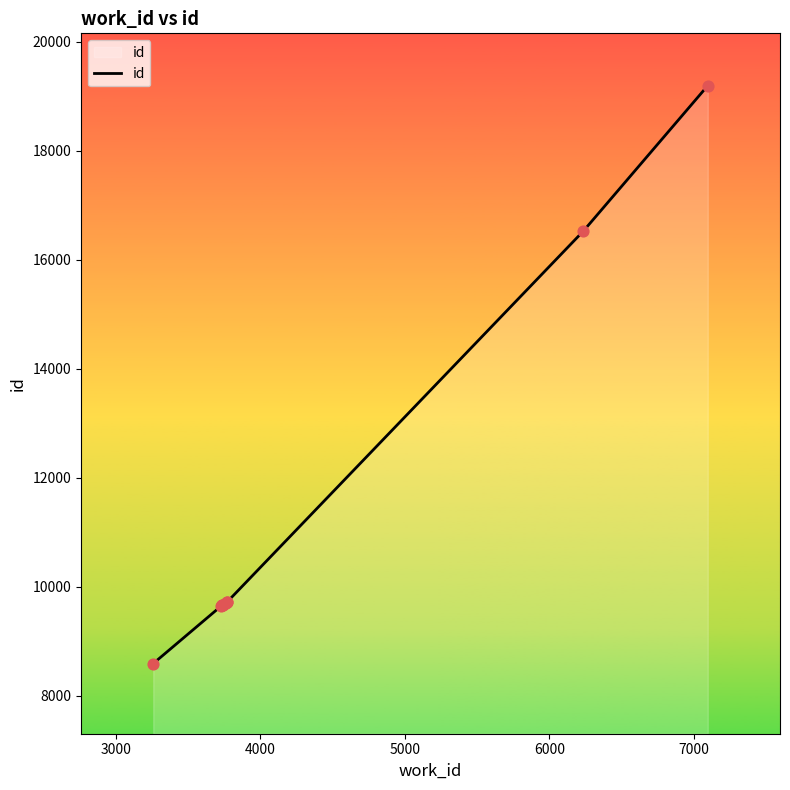

What is the greatest value displayed?

19191